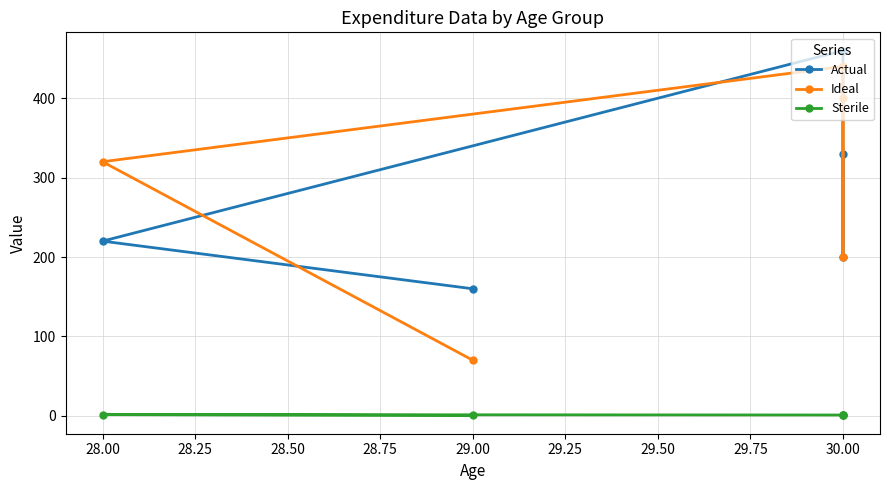

True or false: Ideal has more than 1 points higher than both neighbors.

False